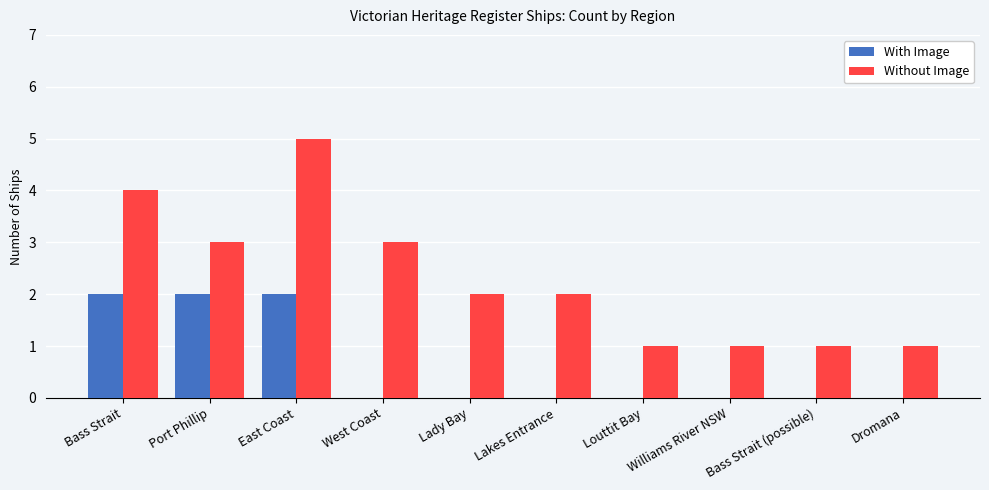

The With Image series shows 2 at Port Phillip. True or false?

True